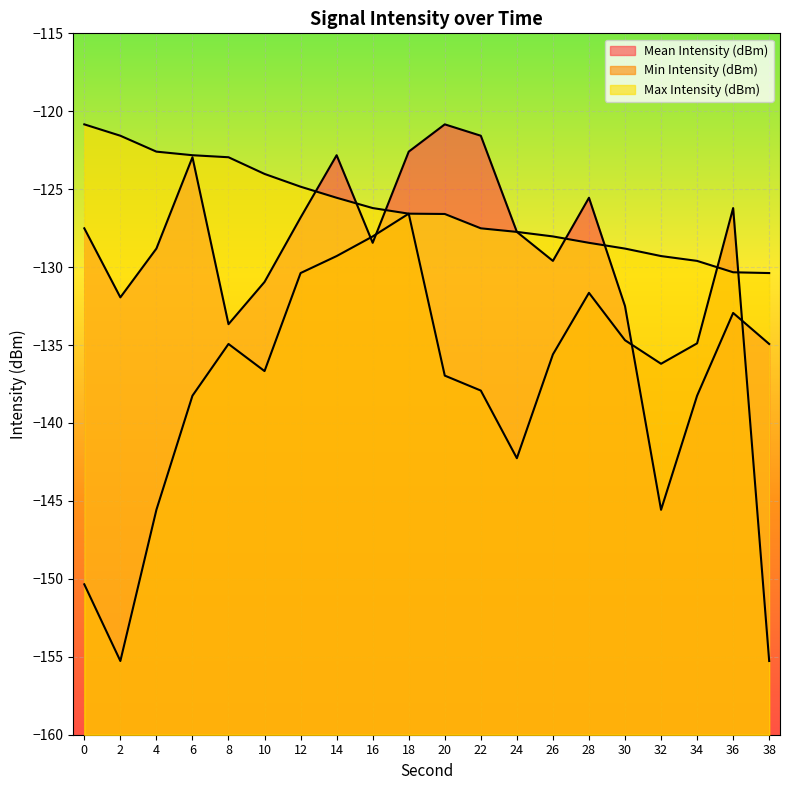

How many categories are shown in the chart?

20